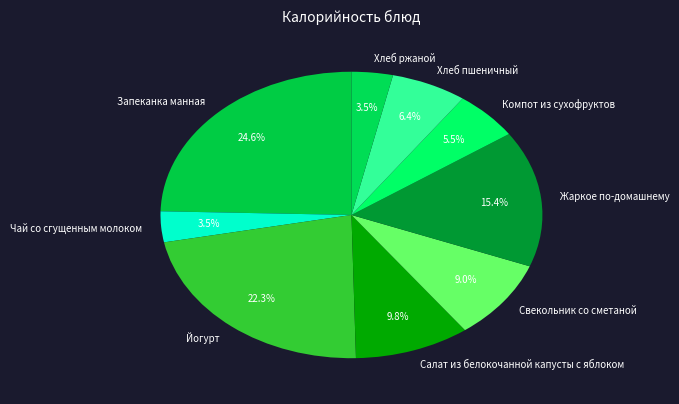

Does Хлеб ржаной represent more than half of the total?

No